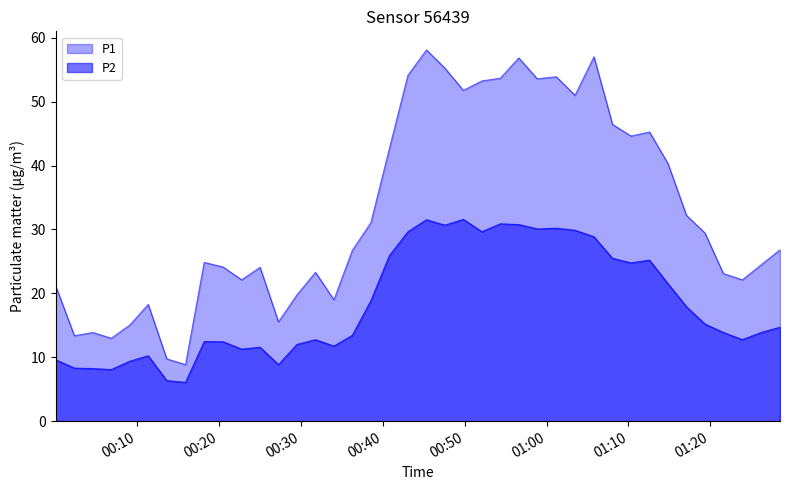

True or false: P1 and P2 intersect in this chart.

False